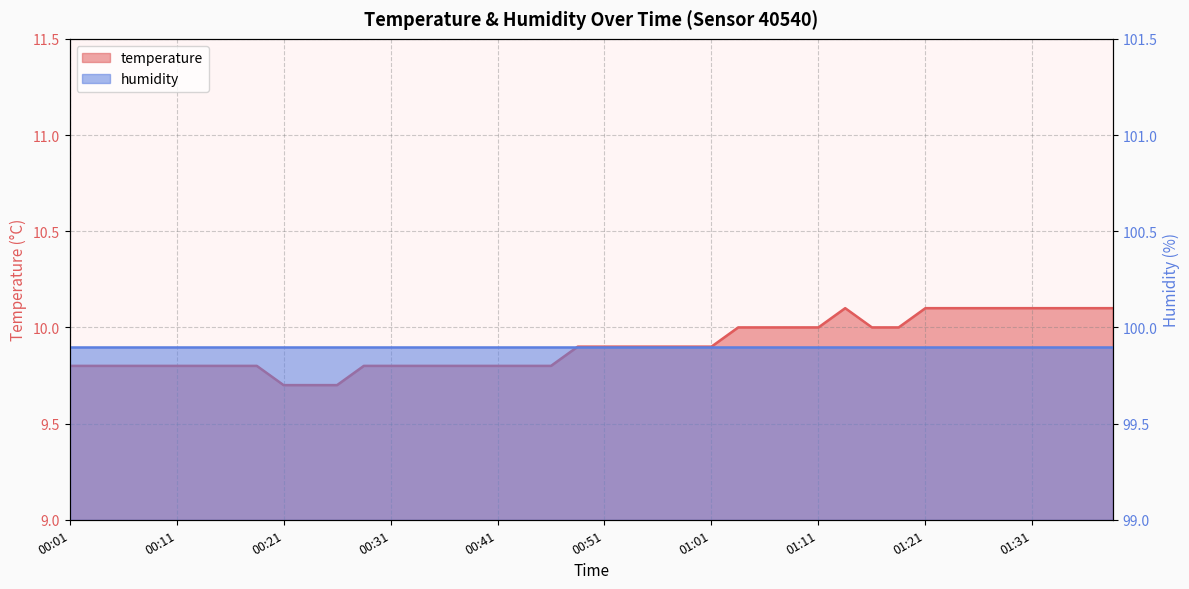

What is the ratio of the value at 00:18 to the value at 01:16?

1.0